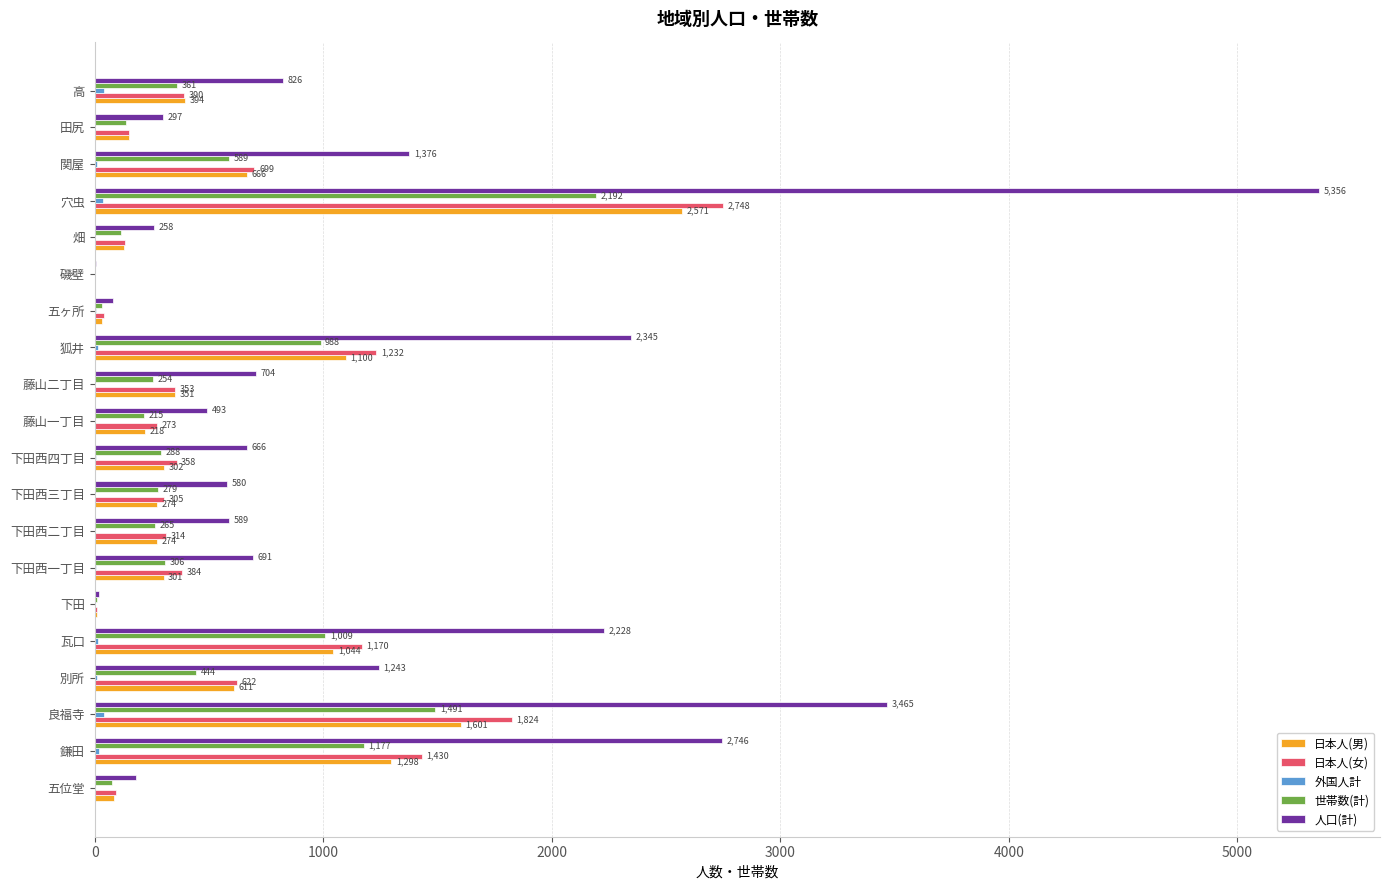

What is the sum of the 日本人(男) values at 藤山一丁目 and 鎌田?

1516